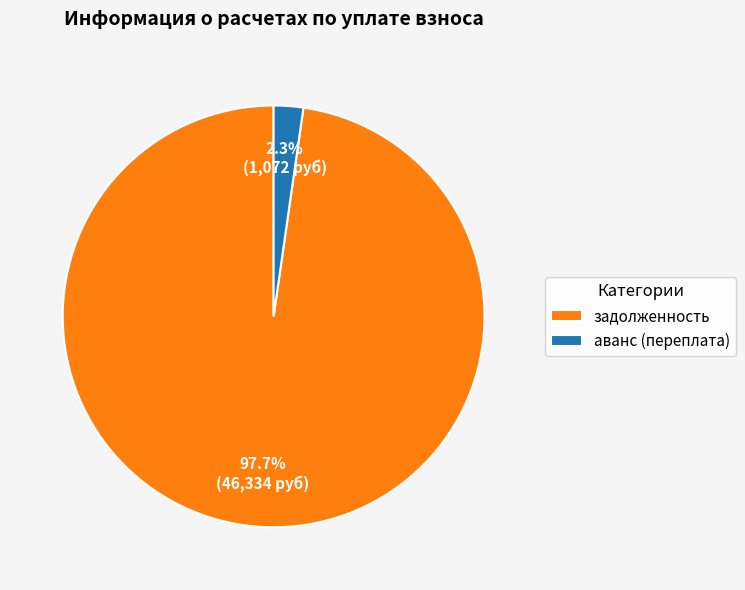

Count the number of slices in the pie.

2